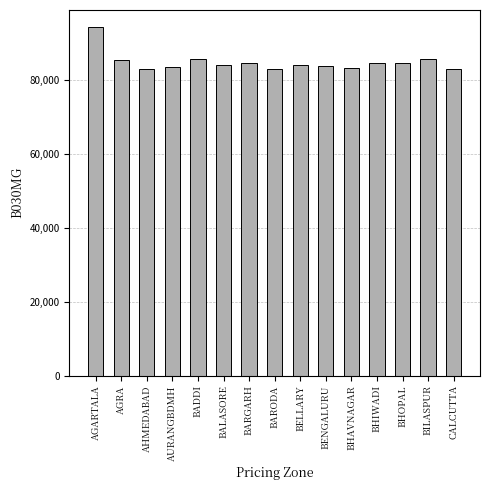

What is the greatest value displayed?

94320